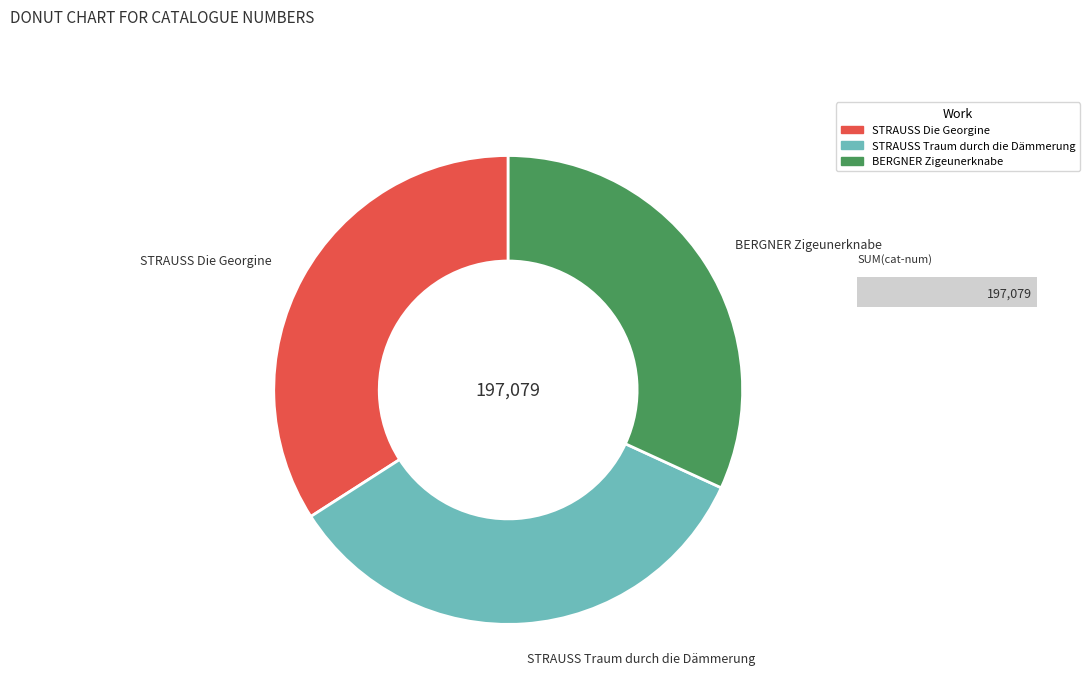

Combined, do STRAUSS Die Georgine and STRAUSS Traum durch die Dämmerung account for over 50%?

Yes